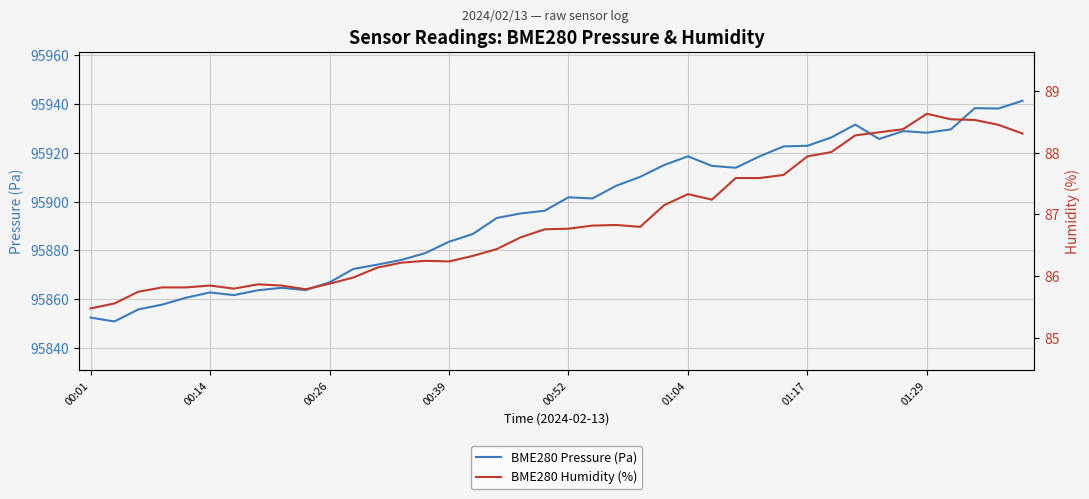

Is it true that BME280 Pressure (Pa) equals 95928.3 at 01:29?

True